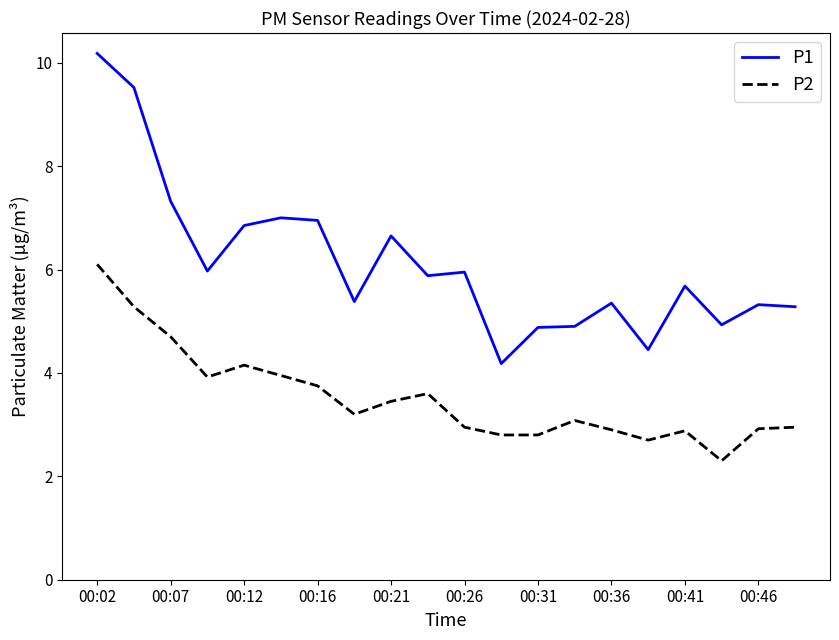

Is this an area chart (filled region under the line)?

No